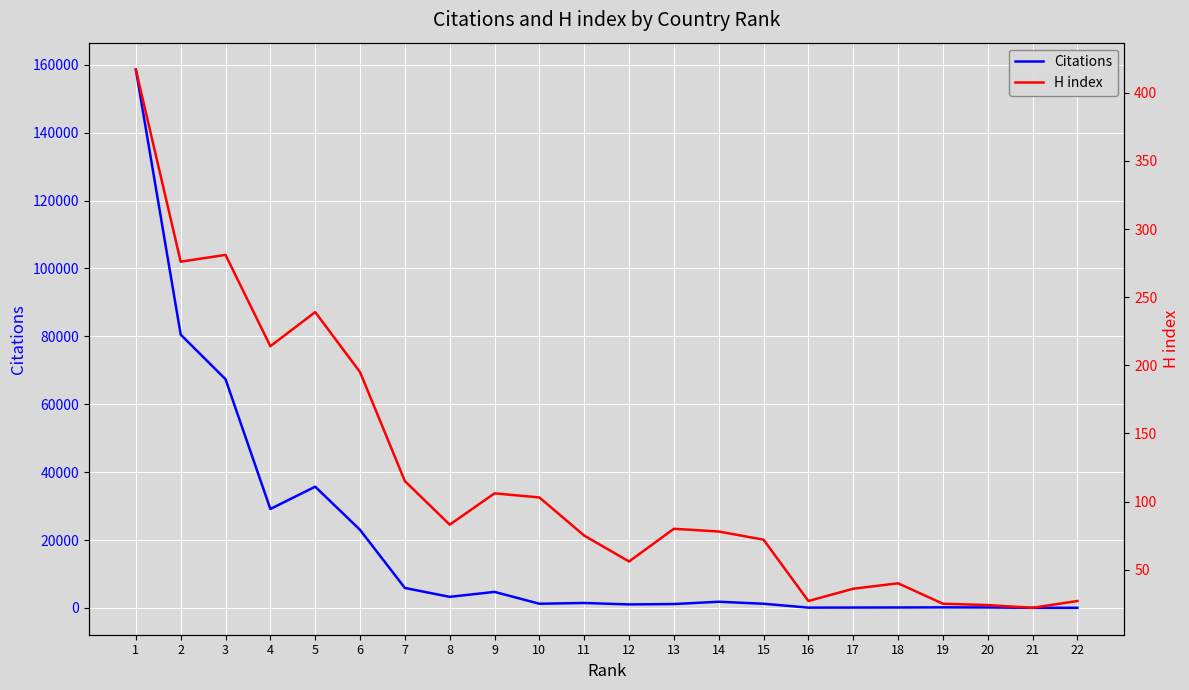

Which has a higher value, 3 or 2?

2